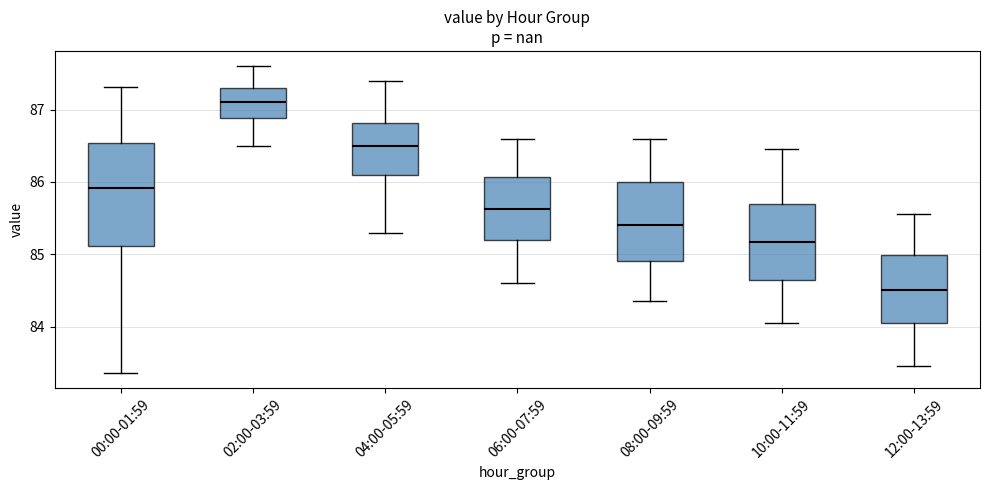

Reading left to right, read every box against the y-axis: the position of its median line, the range the box covers, and the ends of its whiskers. The values are not printed on the chart, so give them approximately, as read against the axis.

00:00-01:59: median 85.9, box 85.1 to 86.5, whiskers 83.4 to 87.3
02:00-03:59: median 87.1, box 86.9 to 87.3, whiskers 86.5 to 87.6
04:00-05:59: median 86.5, box 86.1 to 86.8, whiskers 85.3 to 87.4
06:00-07:59: median 85.6, box 85.2 to 86.1, whiskers 84.6 to 86.6
08:00-09:59: median 85.4, box 84.9 to 86.0, whiskers 84.4 to 86.6
10:00-11:59: median 85.2, box 84.7 to 85.7, whiskers 84.1 to 86.5
12:00-13:59: median 84.5, box 84.1 to 85.0, whiskers 83.5 to 85.6